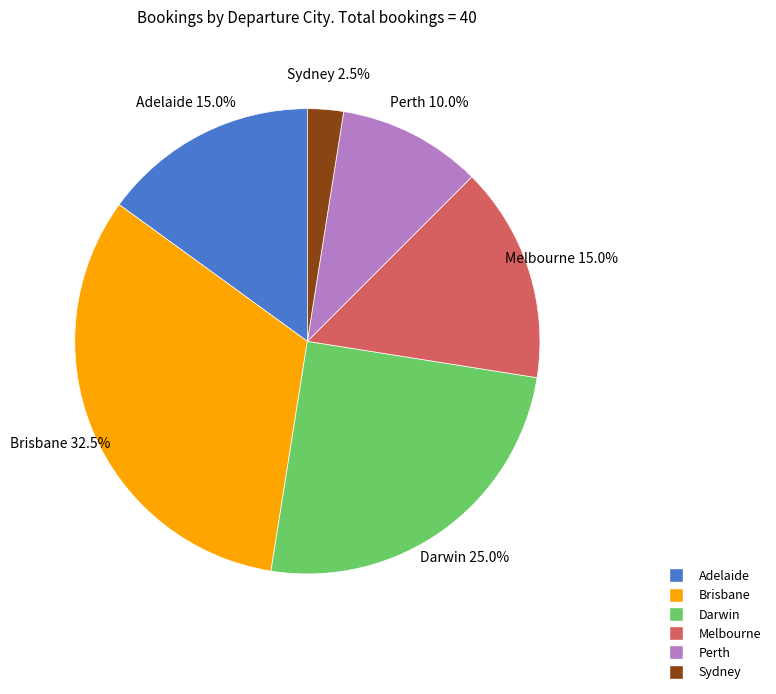

Is it true that Adelaide is 15% of the pie?

True